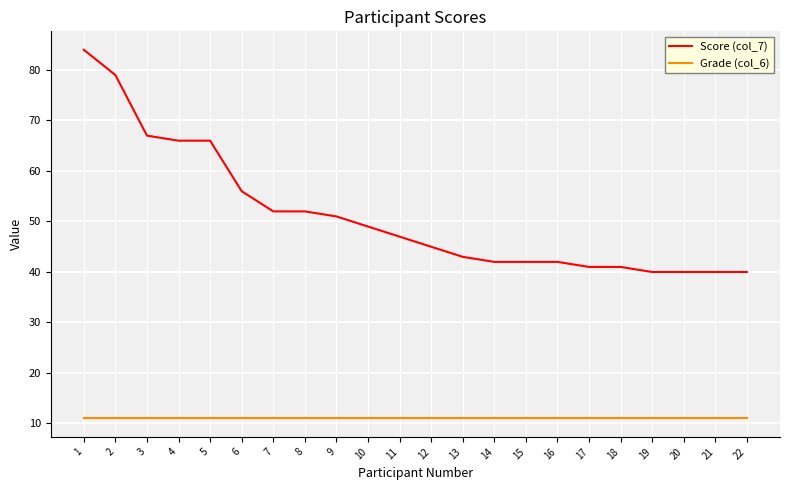

List the series in order of their overall mean, highest first.

Score (col_7), Grade (col_6)